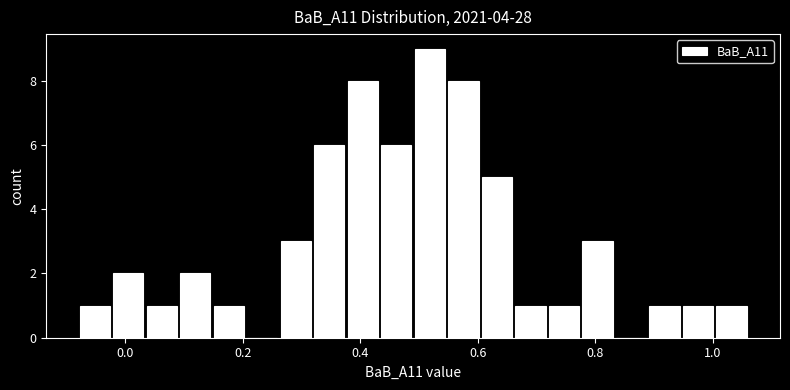

Read against the x-axis, roughly where is the centre of the tallest bar?

0.52